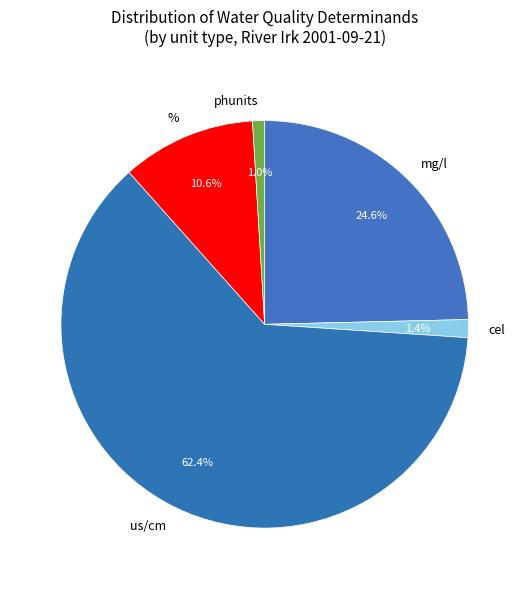

Combined, what portion of the pie is phunits and %?

11.6%